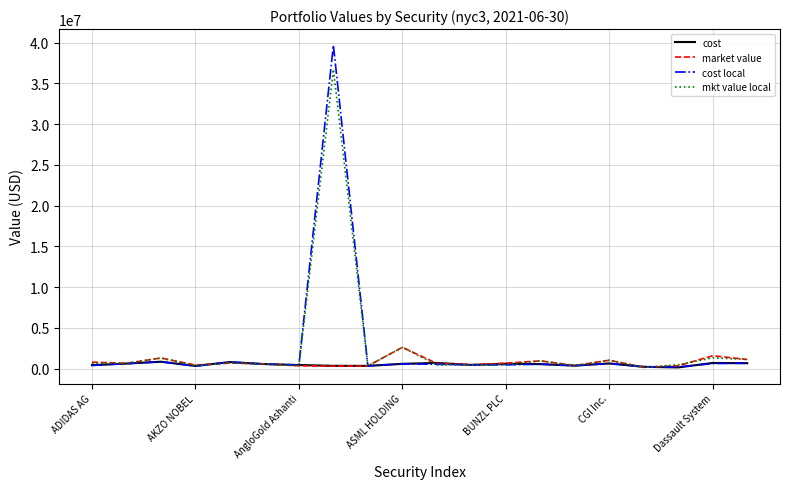

List the series in order of their peak value, highest first.

cost local, mkt value local, market value, cost